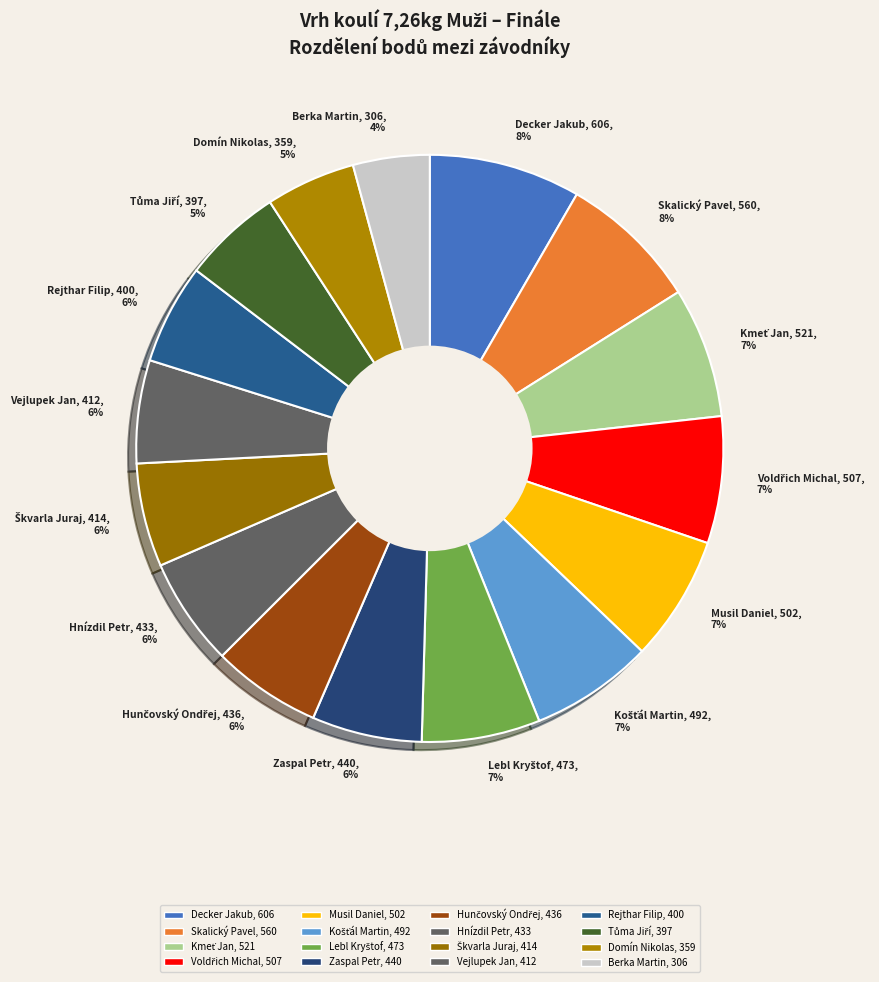

Do Zaspal Petr, 440, 6% and Decker Jakub, 606, 8% together represent more than half of the pie?

No